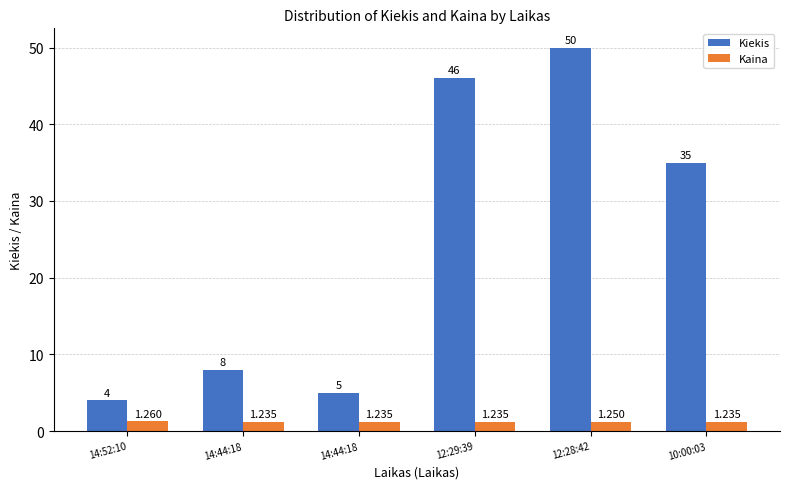

List the labels in order of Kaina value, largest first.

14:52:10, 12:28:42, 14:44:18, 14:44:18, 12:29:39, 10:00:03